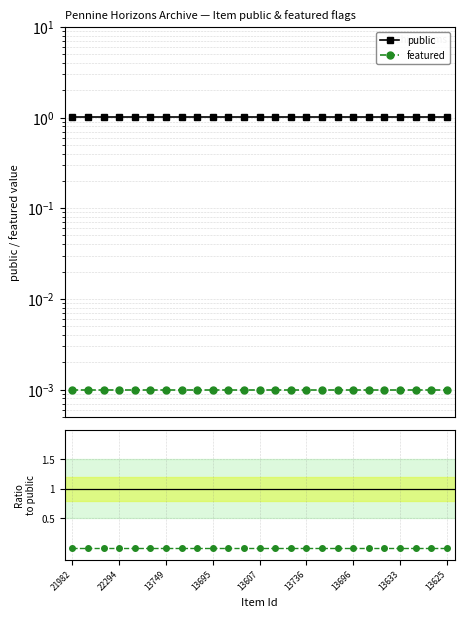

True or false: public and featured cross at least once.

False